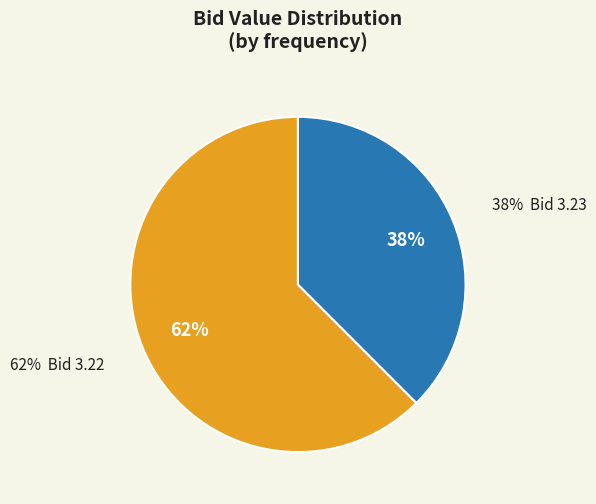

The 12:03:19.670 slice represents 20% of the pie. True or false?

False